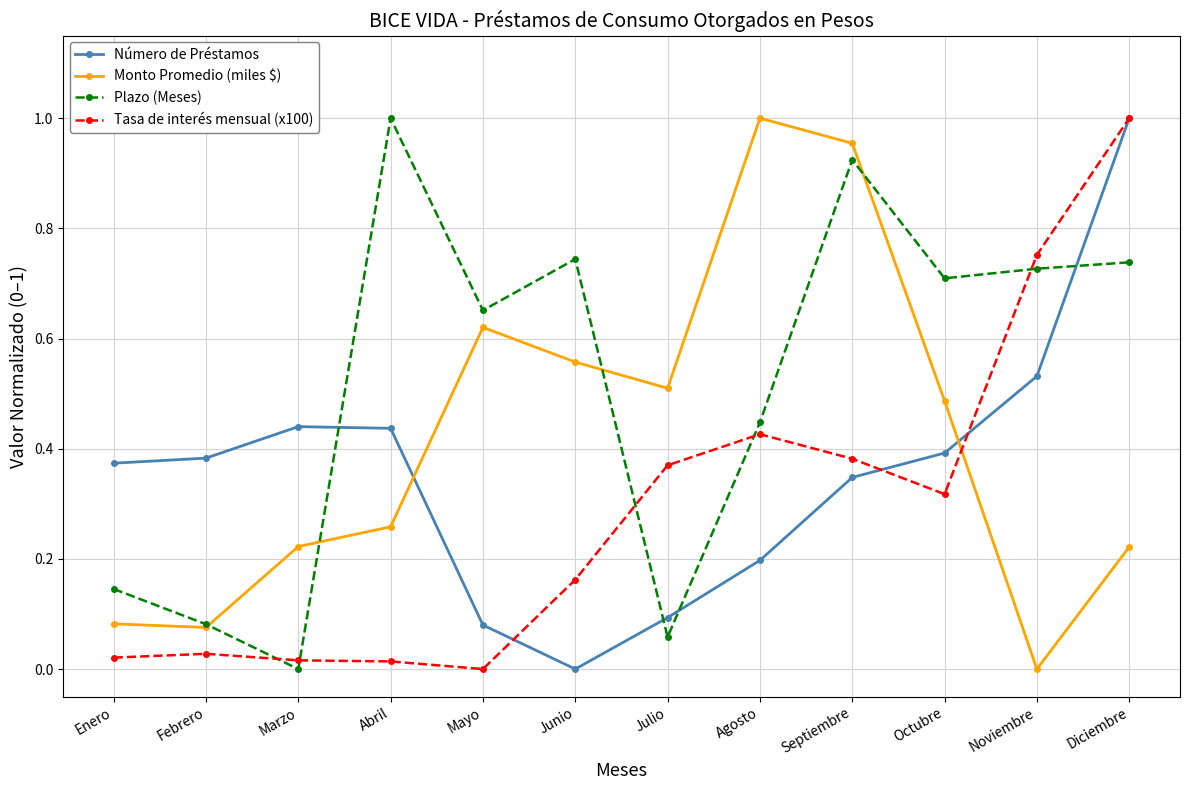

How many lines are shown in the chart?

4